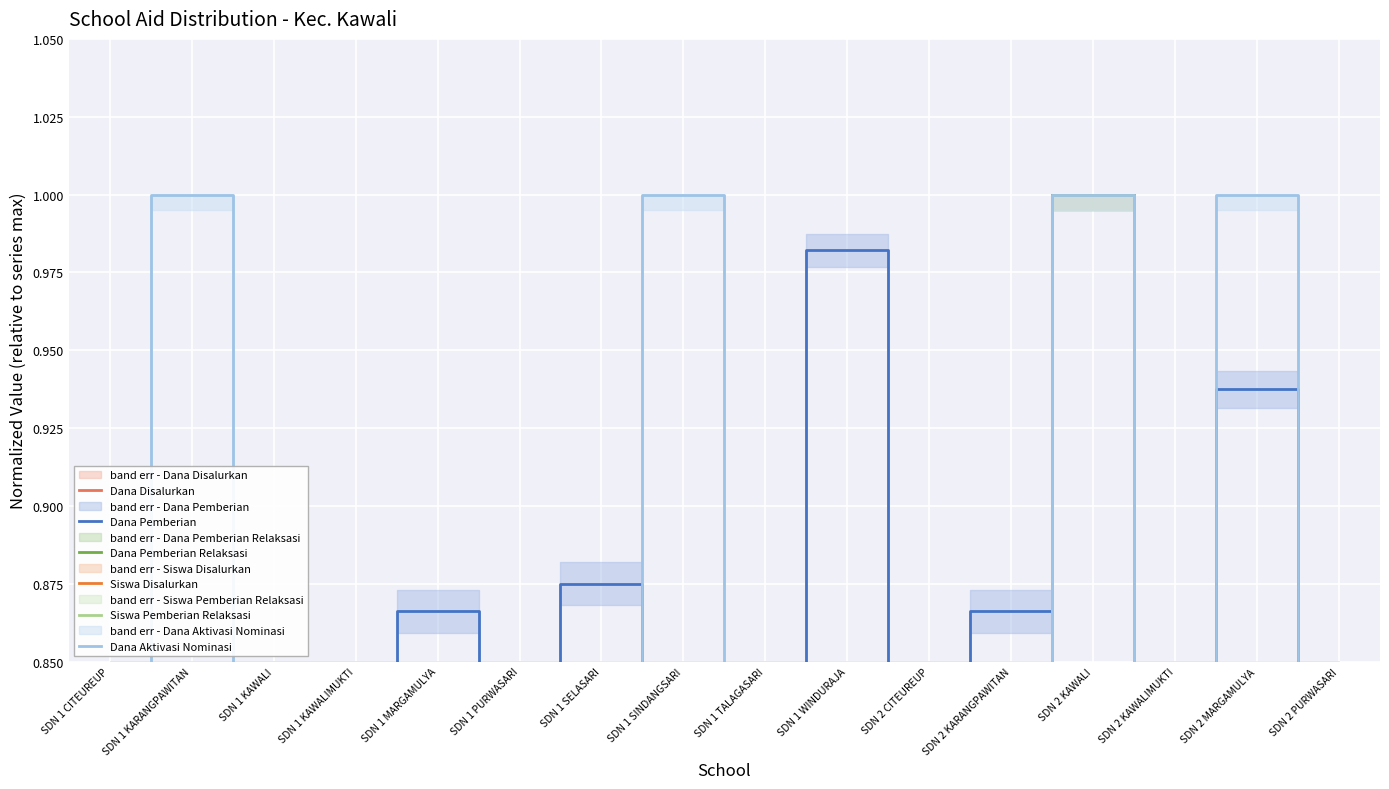

At which category is the sum across all series the highest?

SDN 2 KAWALI